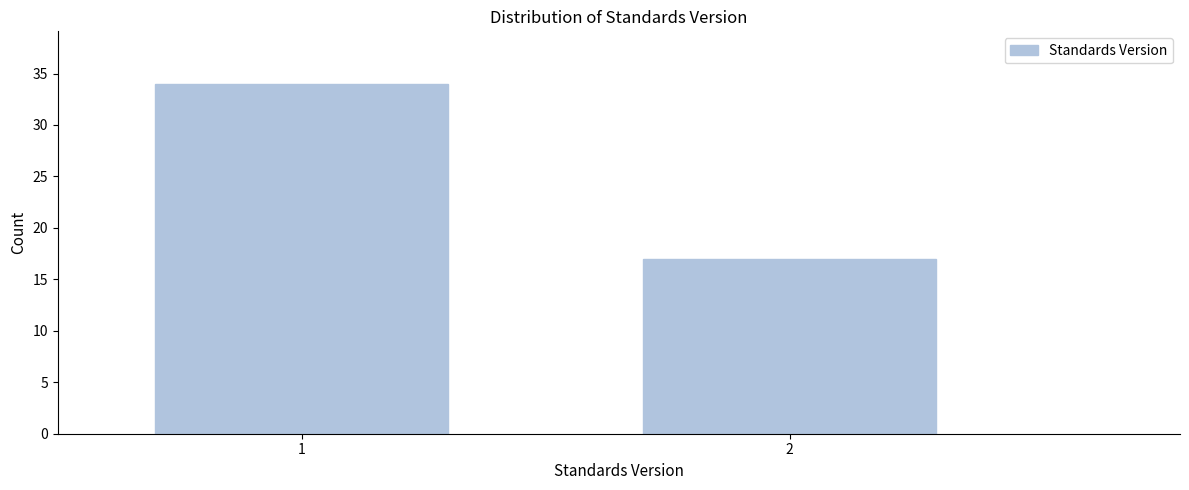

Reading left to right, list all the values displayed in this chart.

34	17